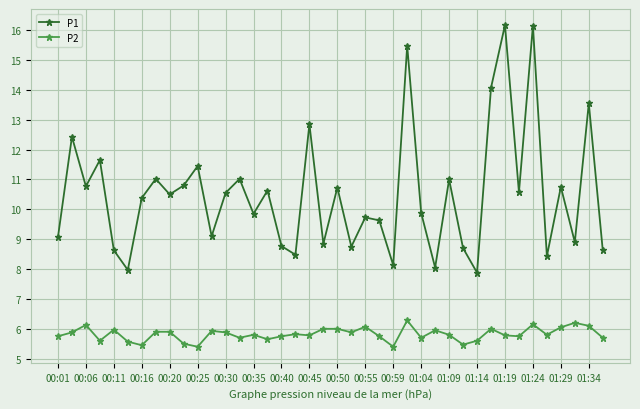

What is the difference between the second highest and minimum values in the P1 series?

8.3